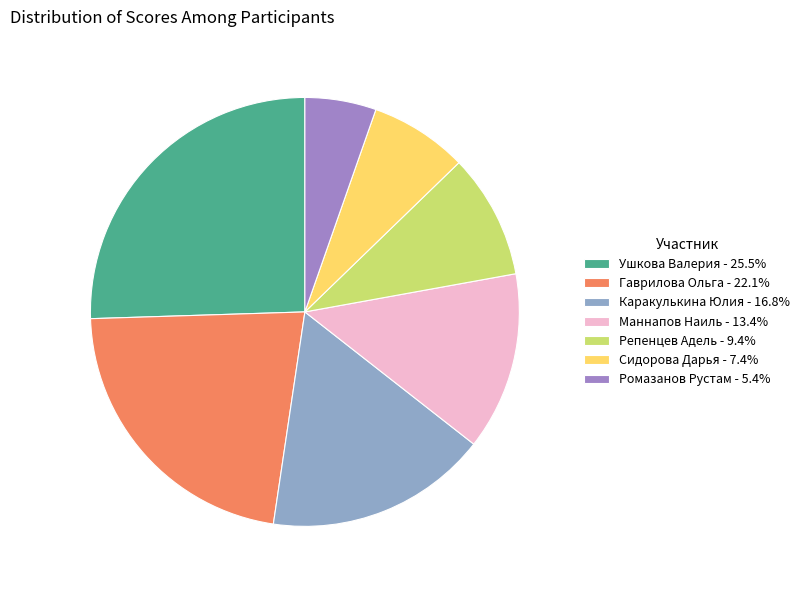

To the nearest percent, what is the difference between the largest and smallest slice percentages?

20%